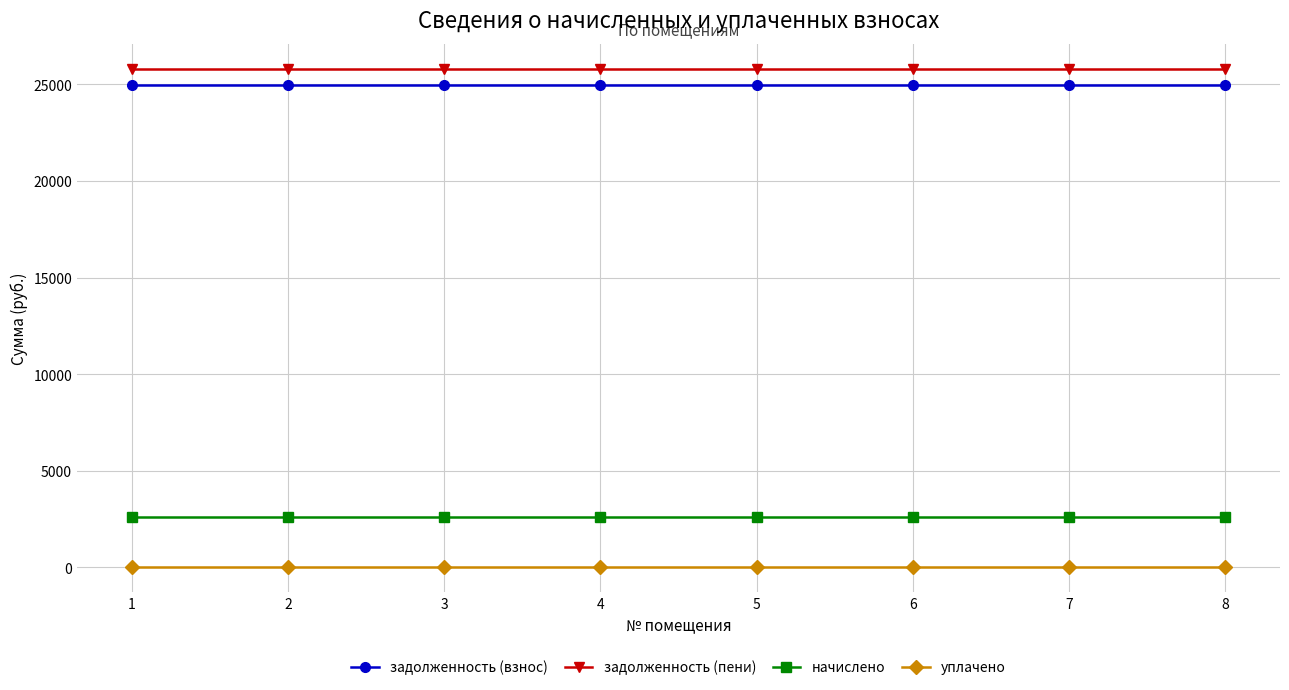

At how many categories does at least one series exceed 10185?

8